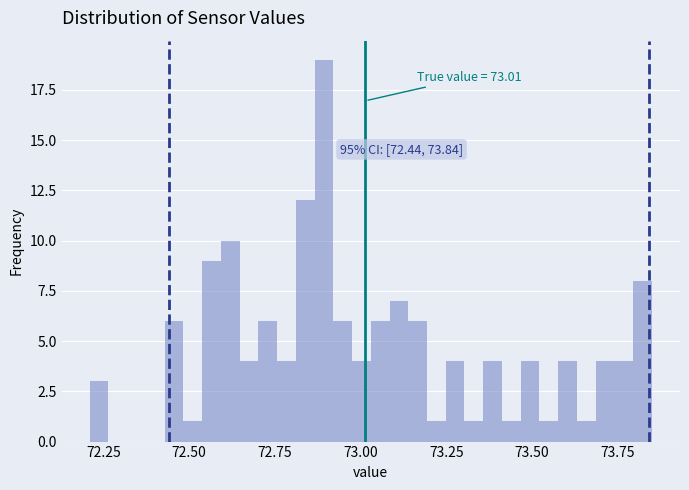

Around what value on the x-axis is the tallest bar? Give the approximate position of its centre, as read against the axis.

72.90